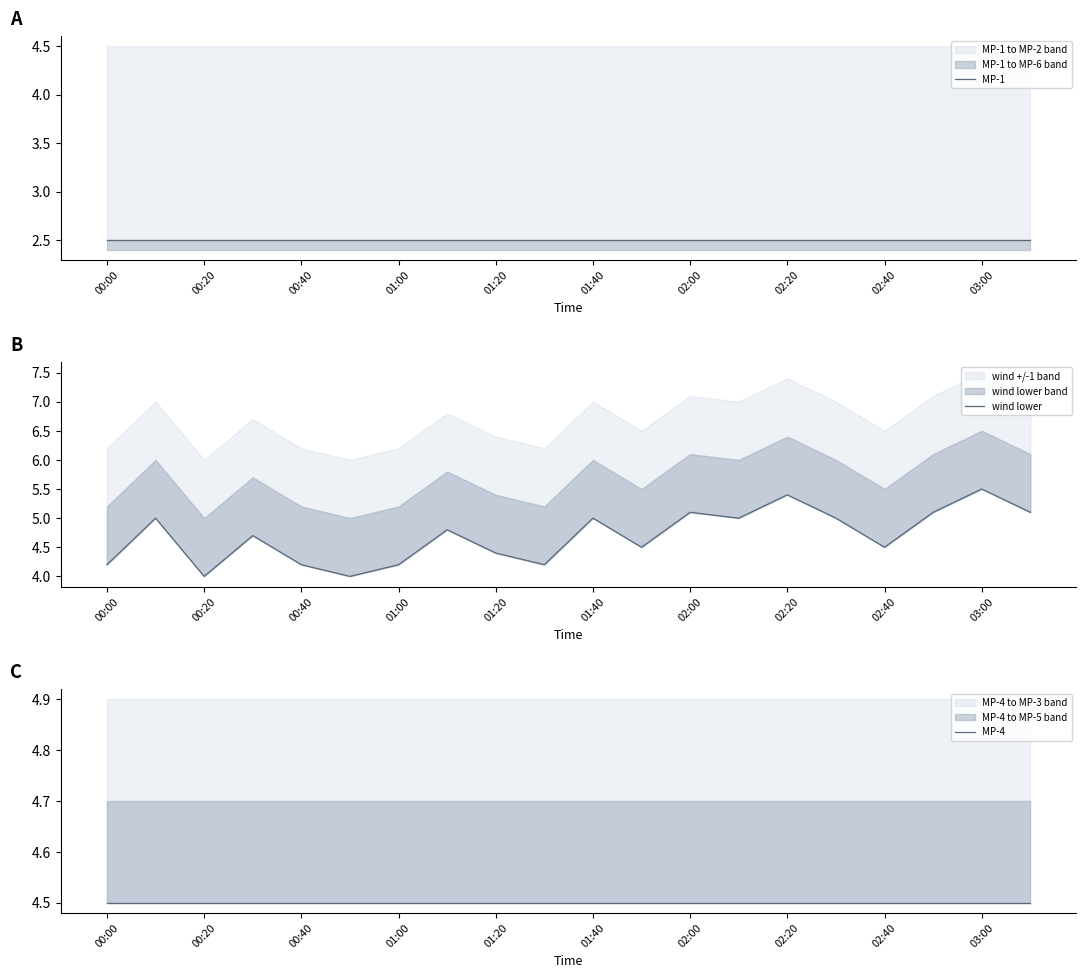

What is the minimum value shown in the chart?

2.5